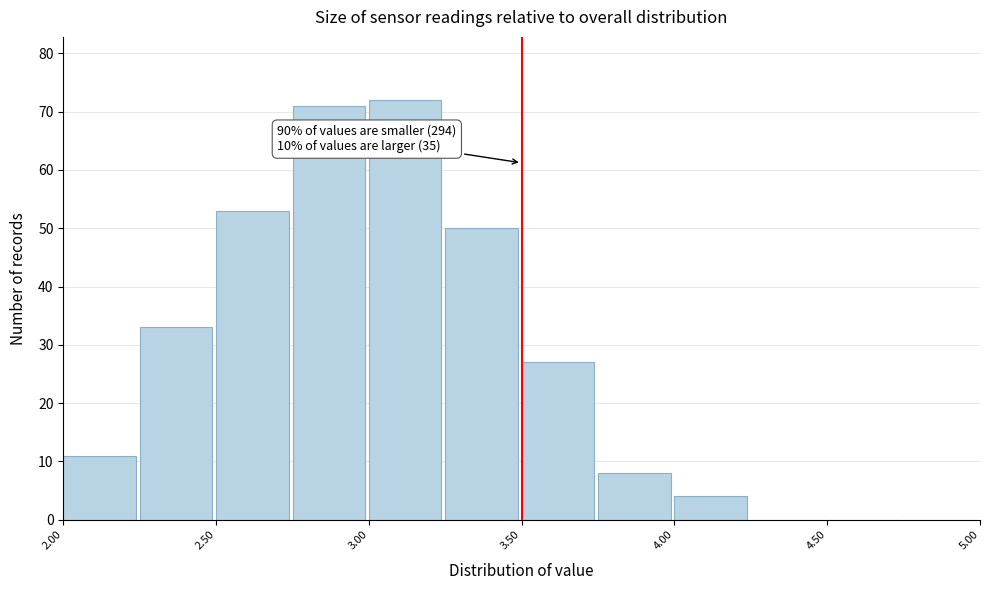

Which range on the x-axis has the tallest bar?

3.00 to 3.25